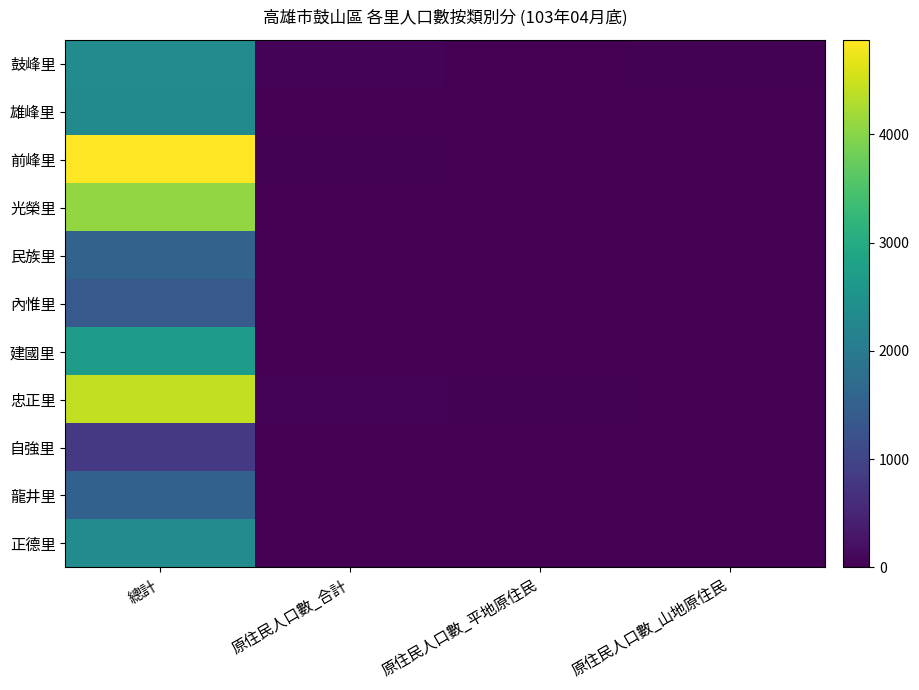

At which category does the chart reach its minimum across all series?

原住民人口數_平地原住民